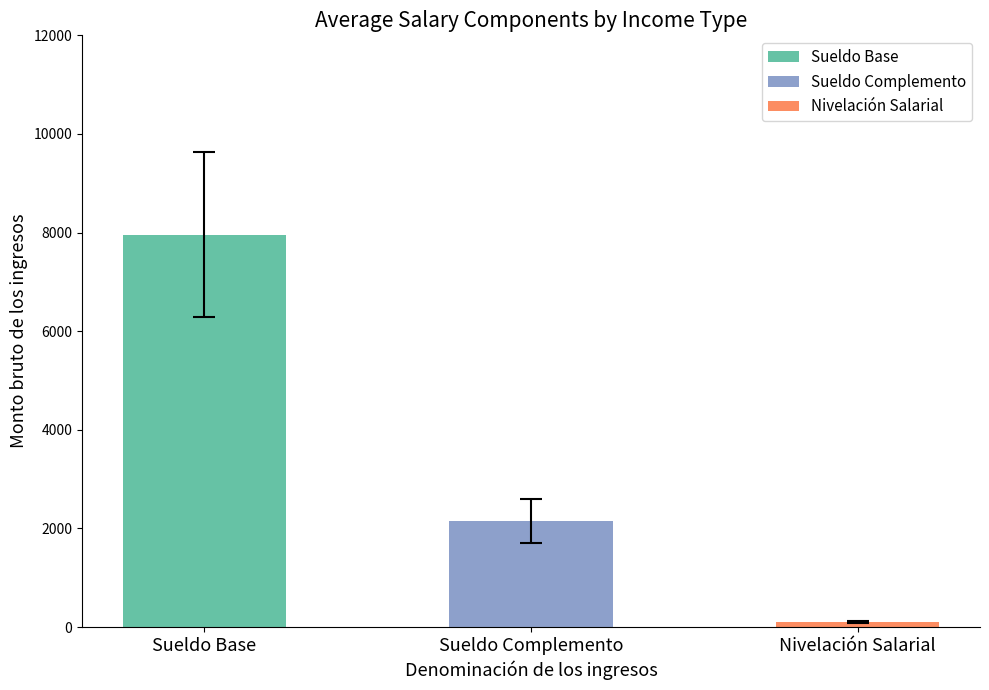

List the labels in order of value, smallest first.

Nivelación Salarial, Sueldo Complemento, Sueldo Base